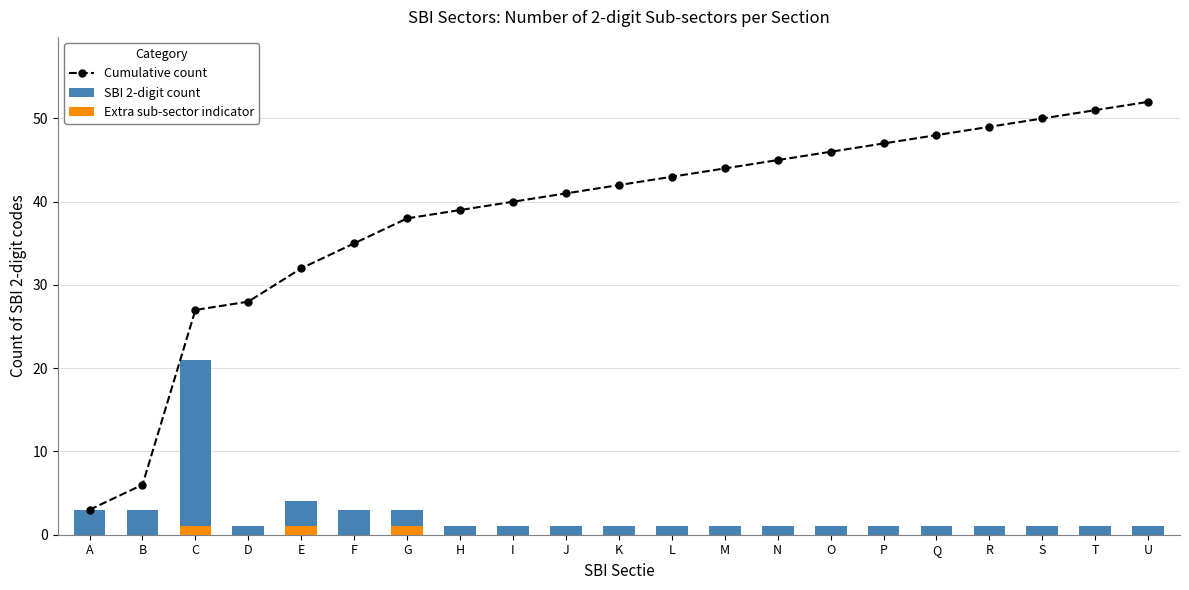

What value does the Cumulative count series have at F, to the nearest 5?

35